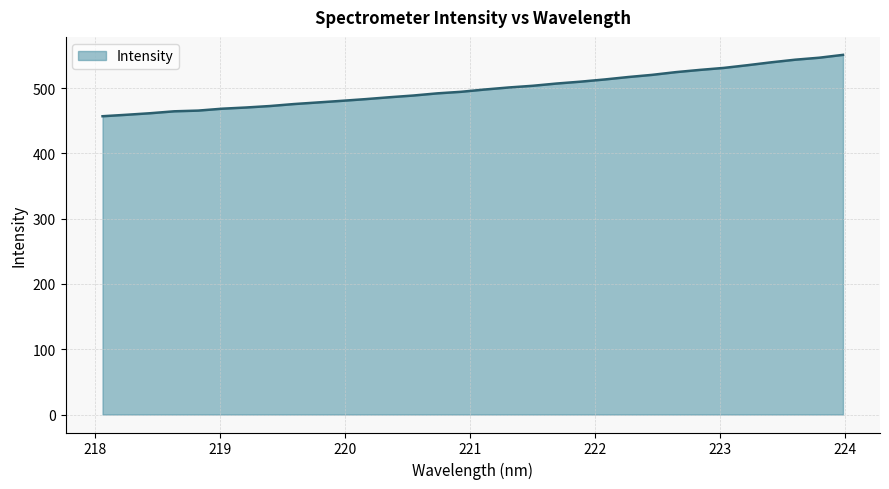

How many categories are shown in the chart?

32